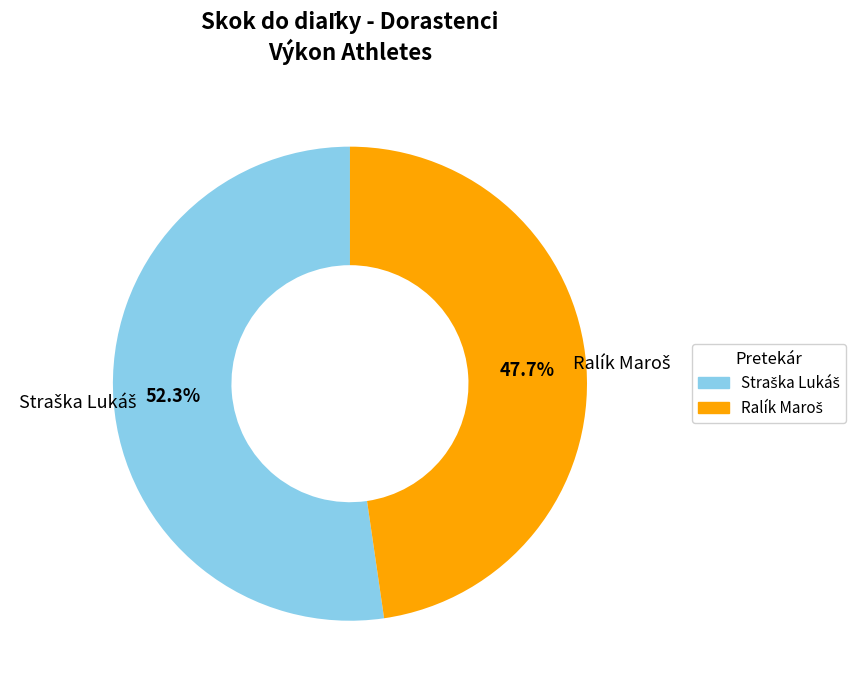

What is the smallest slice in the pie chart?

Ralík Maroš